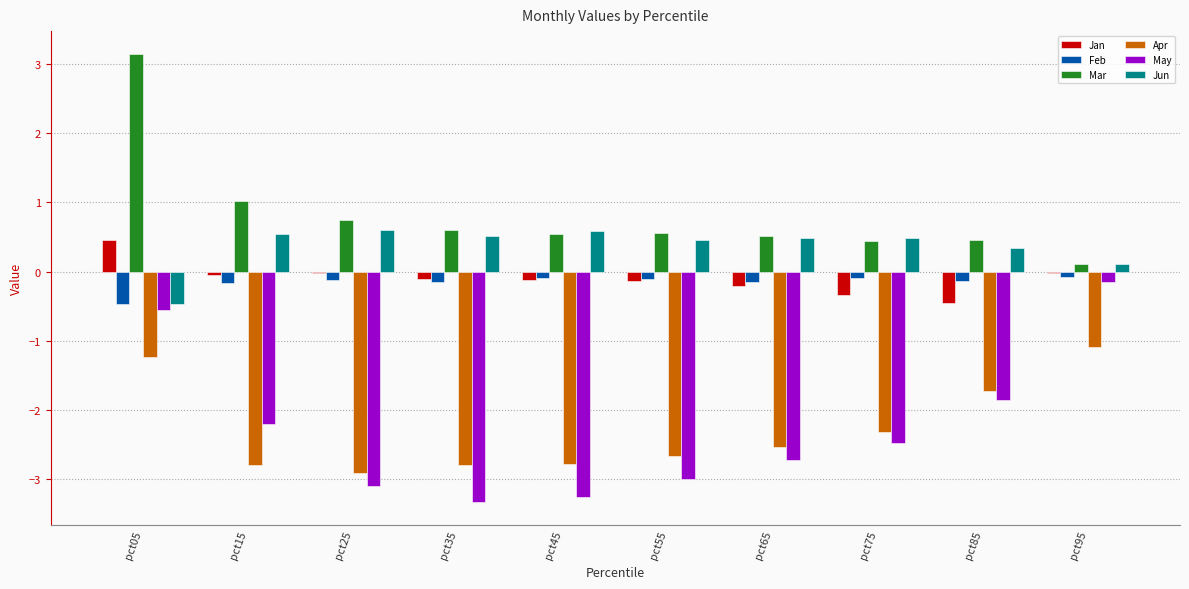

The value of Apr at pct25 is -2.9. True or false?

True